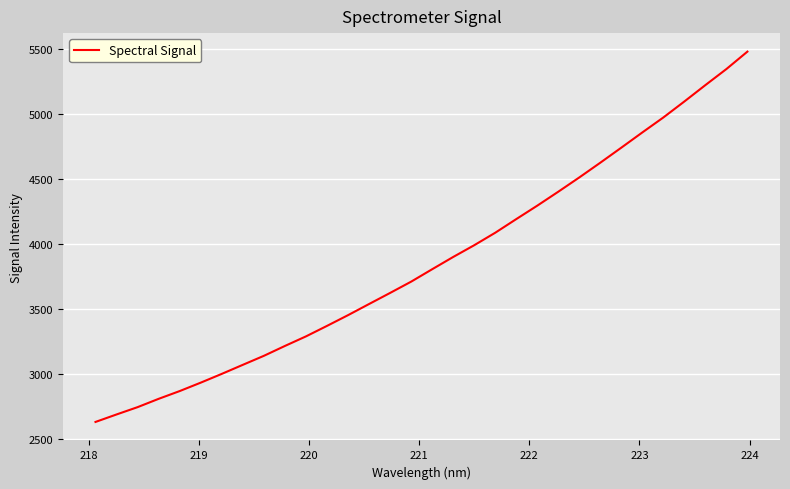

What is the difference between the maximum and minimum values?

2849.2